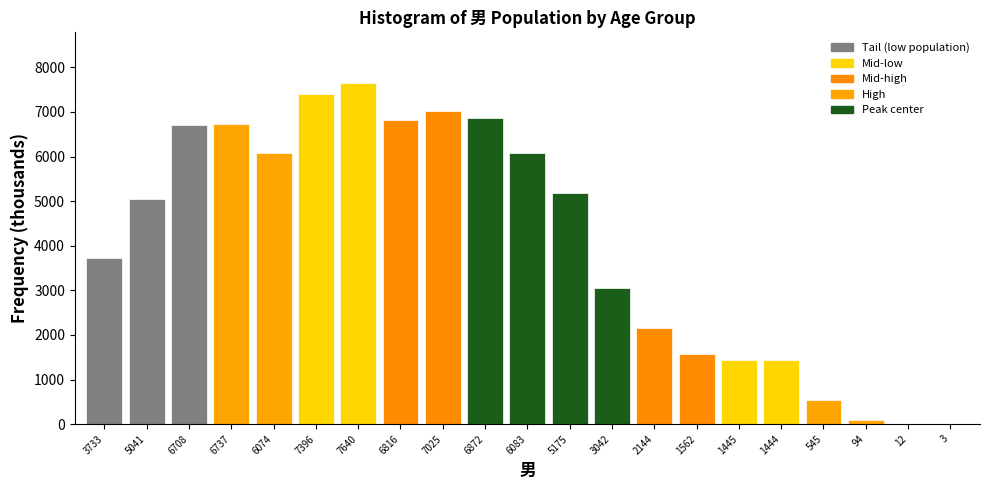

Is it true that the value at 1562 is 892?

False